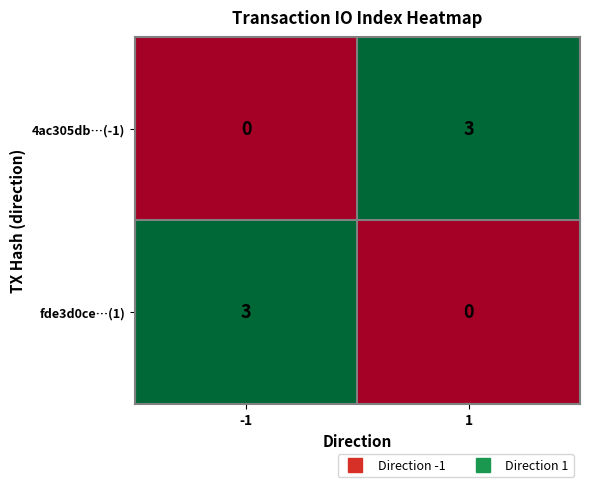

What is the difference between the 4ac305db…(-1) values at 1 and -1?

3